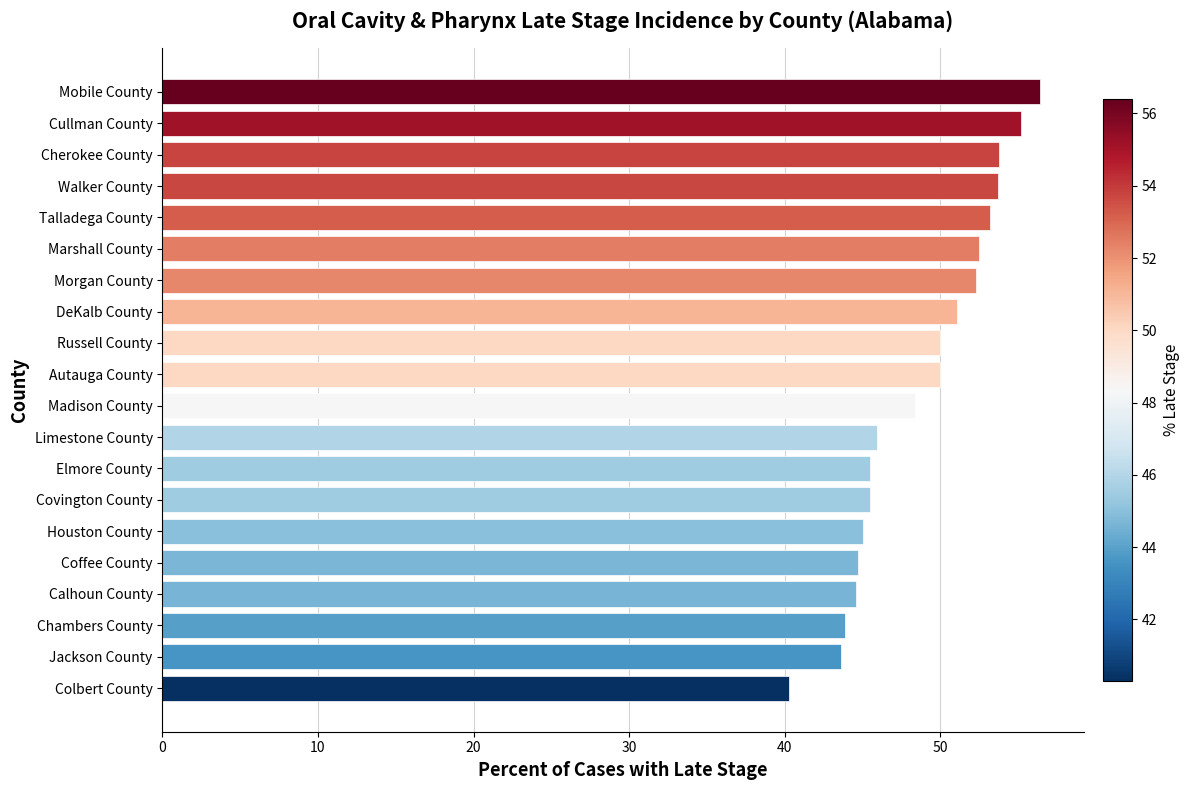

What is the ratio of the value at Covington County to the value at DeKalb County?

0.9